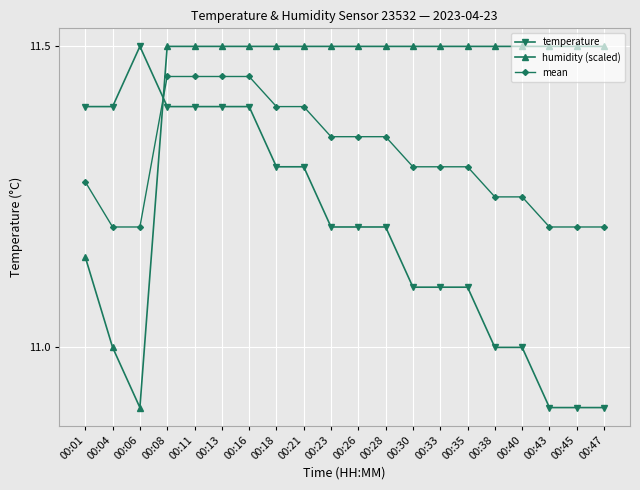

True or false: humidity (scaled) and temperature cross at least once.

True